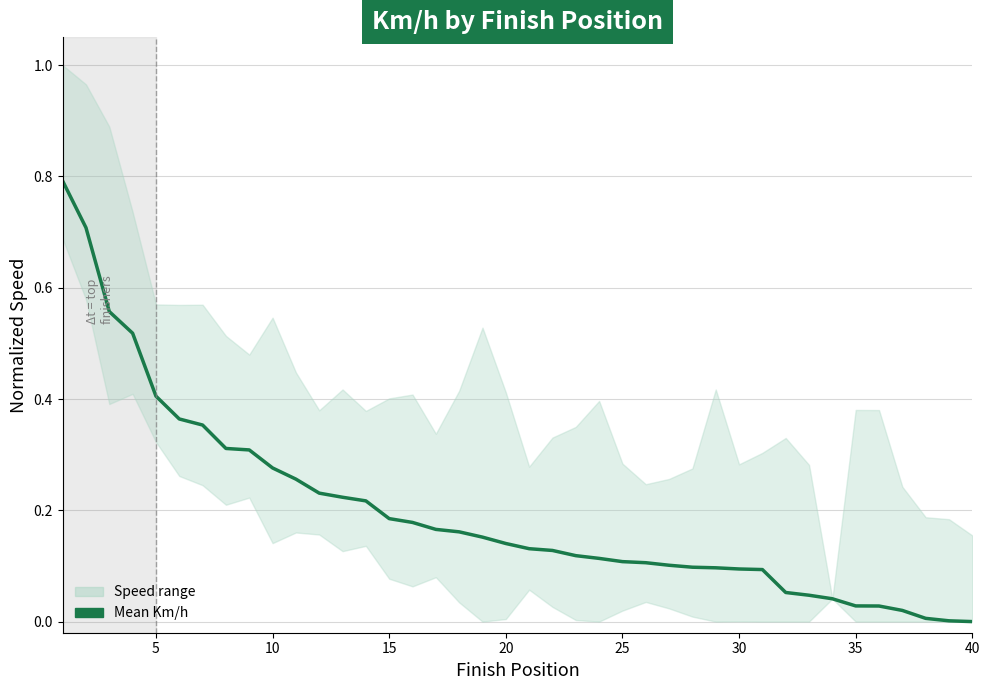

What is the difference between the second highest and second lowest values?

0.7